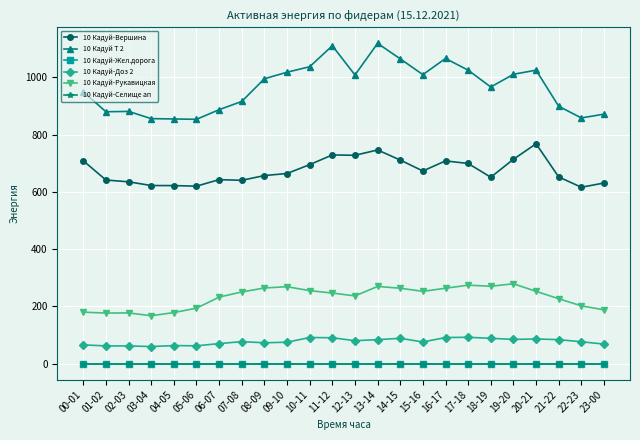

The value of 10 Кадуй-Вершина at 05-06 is 619.8. True or false?

True